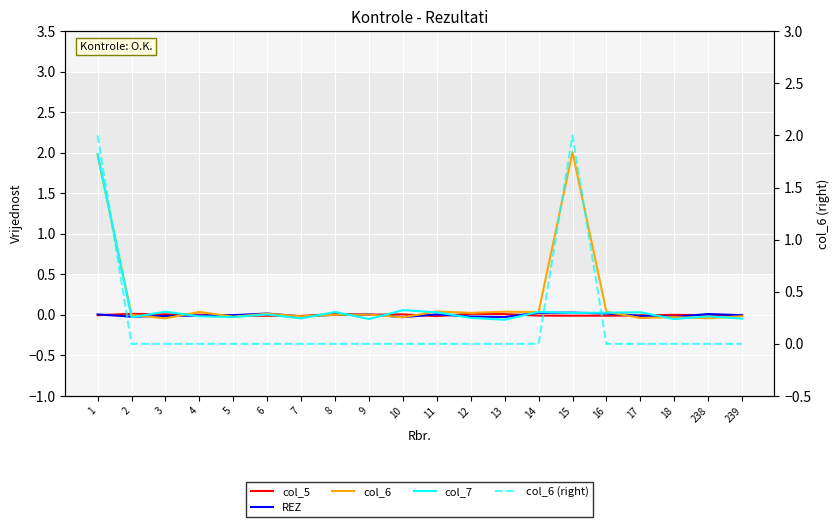

How many data points does each series have?

20